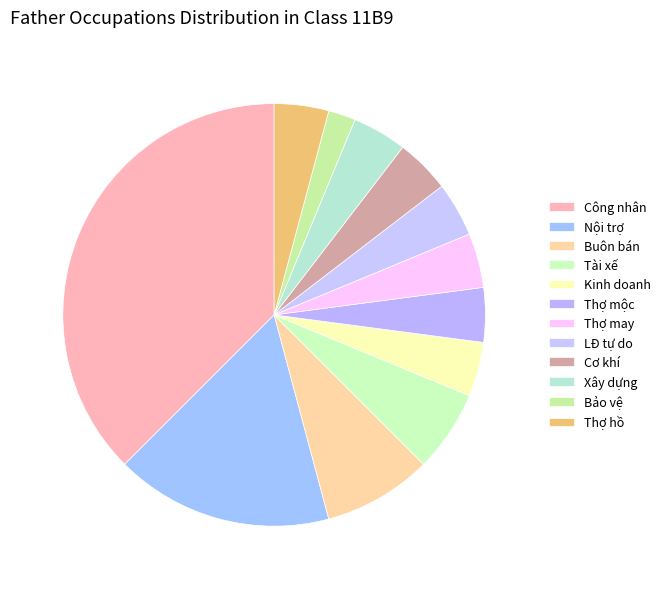

How many segments does this pie chart have?

12